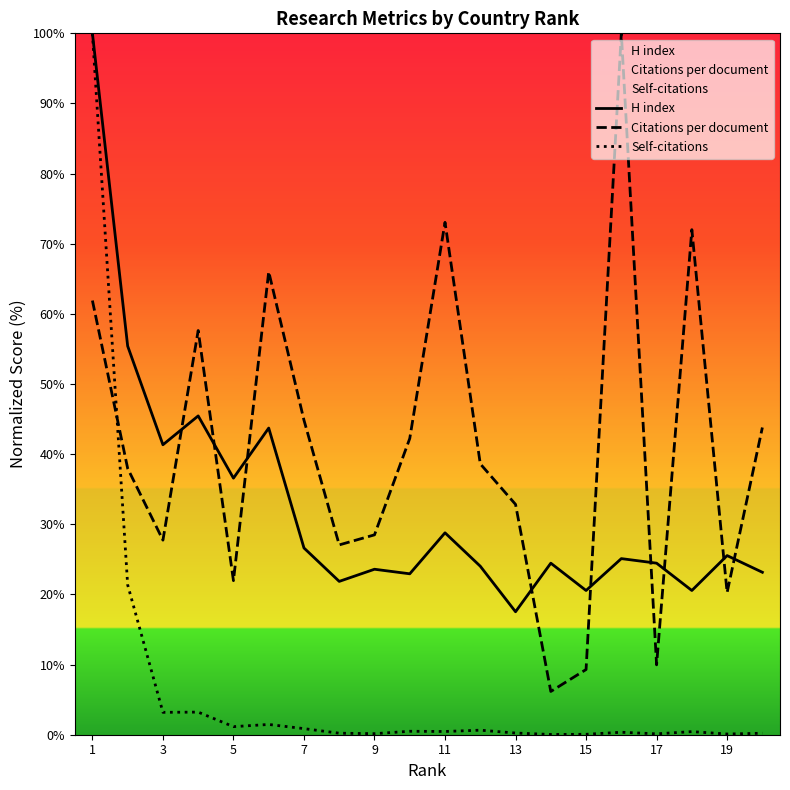

What is the difference between the maximum and minimum values in the Citations per document series?

93.8